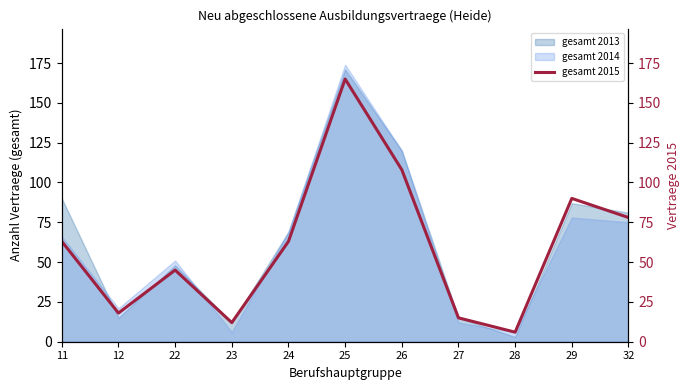

Reading left to right, list all the values displayed in this chart.

11=63	12=18	22=45	23=12	24=63	25=165	26=108	27=15	28=6	29=90	32=78